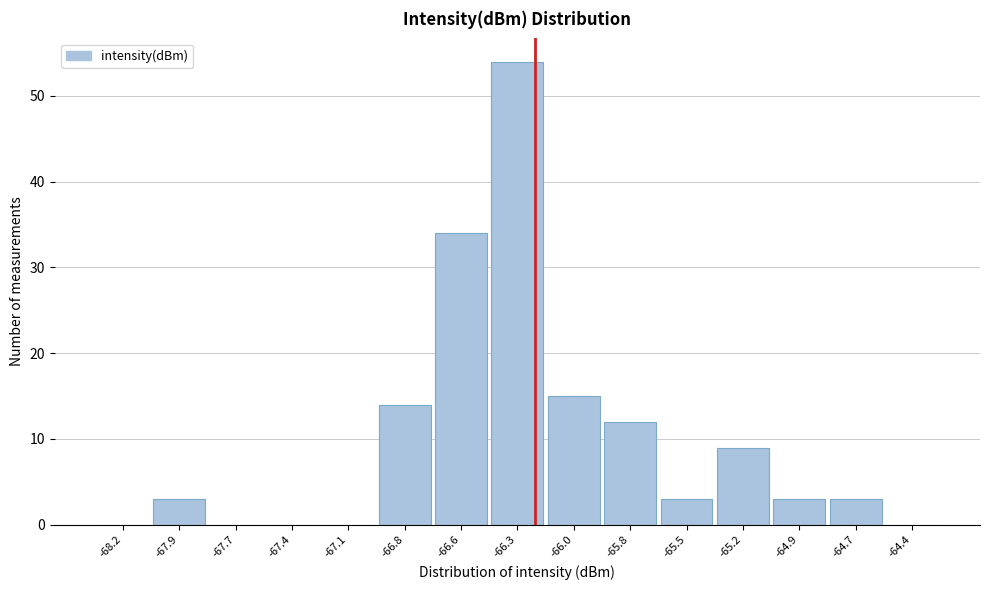

Reading right to left, what are all the values shown in this chart?

-64.4=0	-64.7=3	-64.9=3	-65.2=9	-65.5=3	-65.8=12	-66.0=15	-66.3=54	-66.6=34	-66.8=14	-67.1=0	-67.4=0	-67.7=0	-67.9=3	-68.2=0